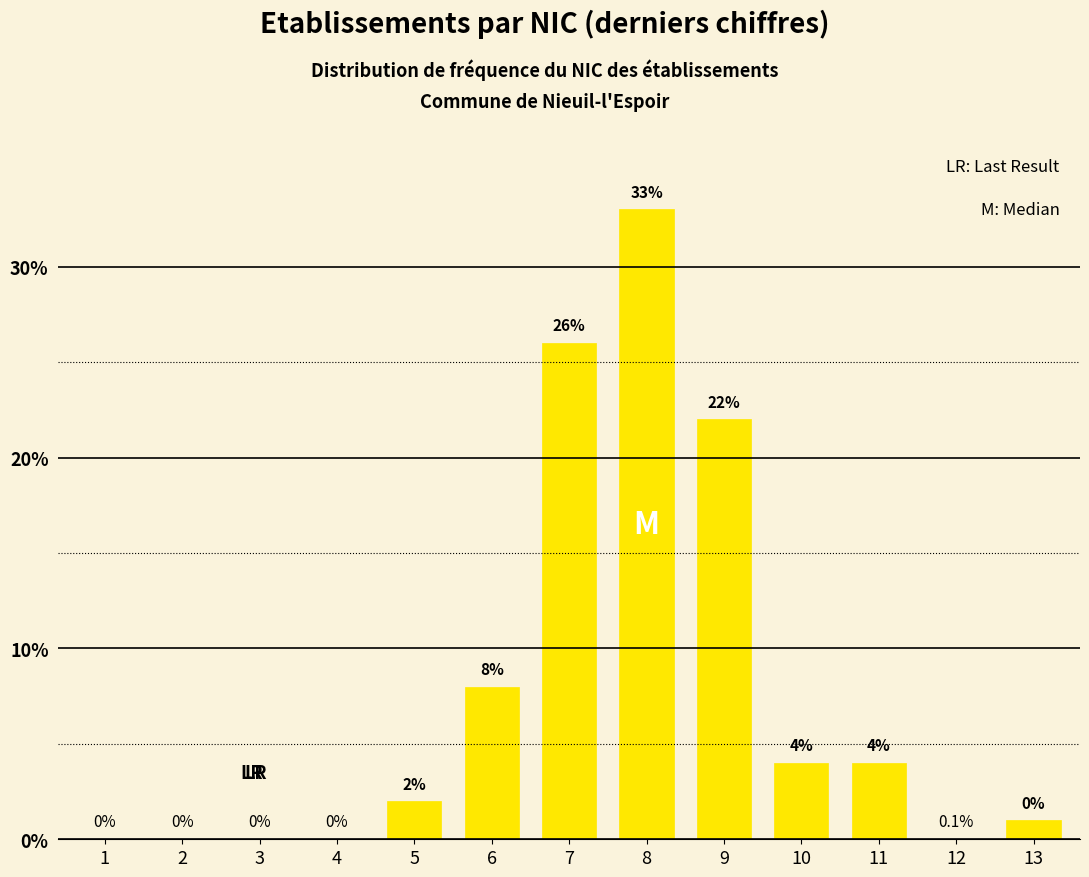

Reading left to right, list all the values displayed in this chart.

1=0	2=0	3=0	4=0	5=2	6=8	7=26	8=33	9=22	10=4	11=4	12=0	13=1